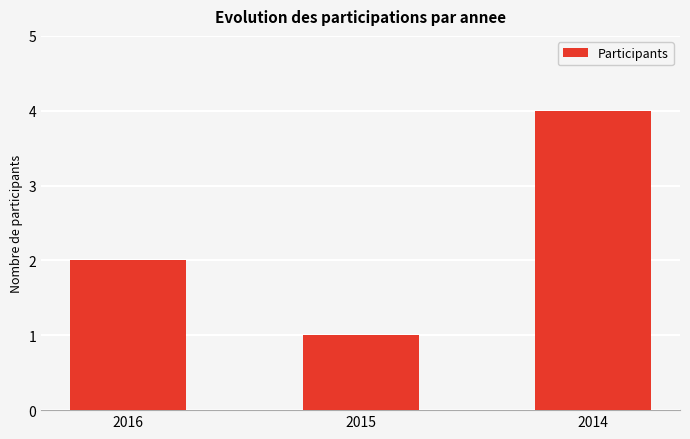

Between 2014 and 2015, which is larger?

2014